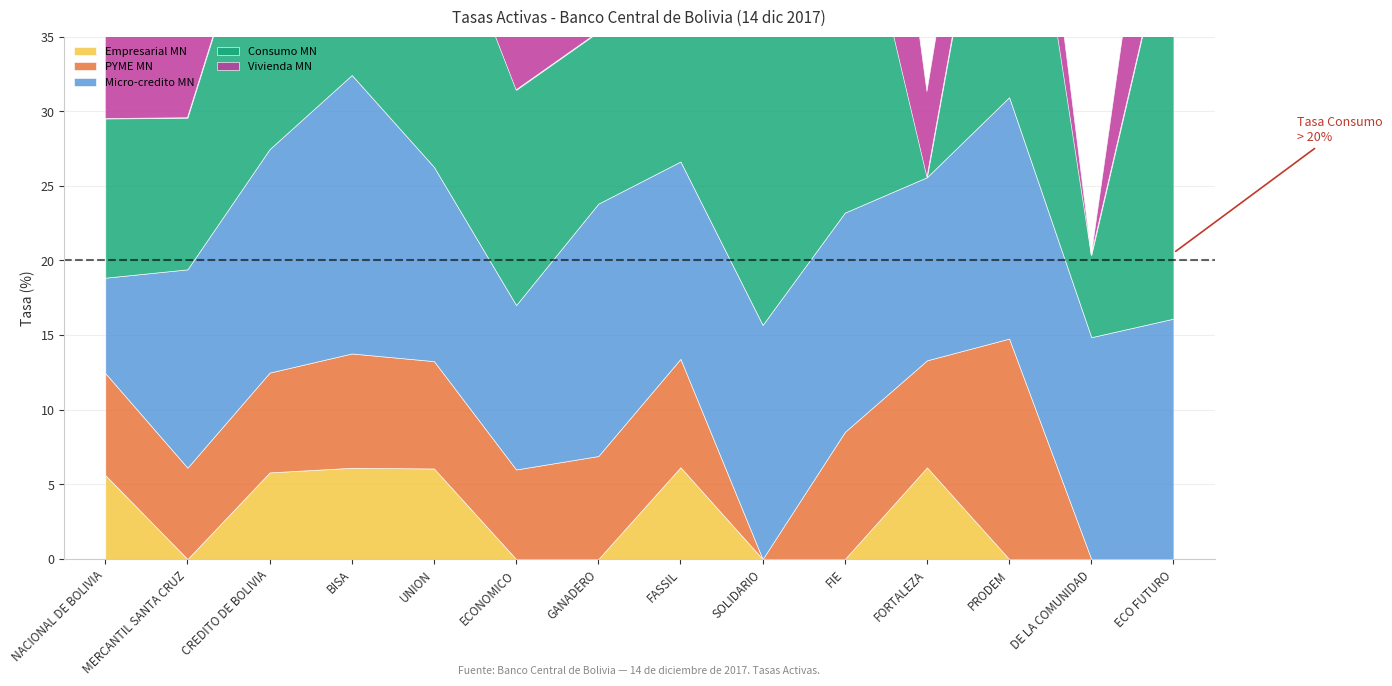

At how many categories does at least one series exceed 17?

8